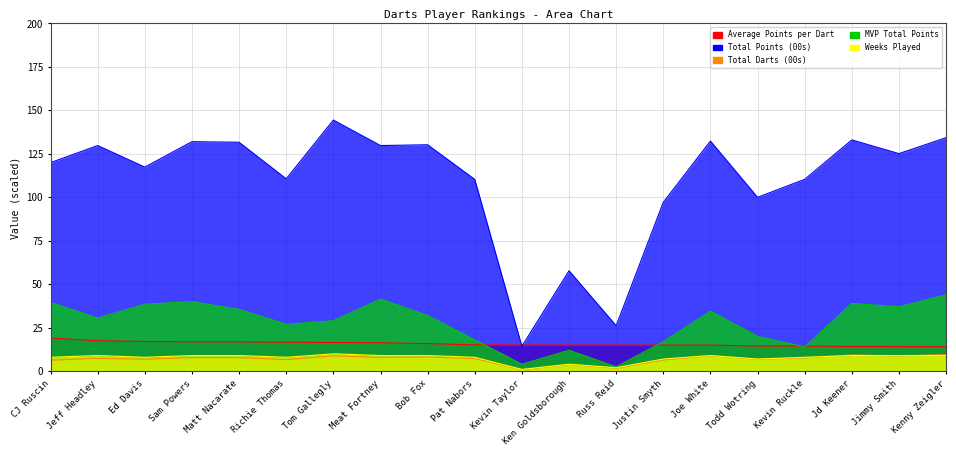

True or false: MVP Total Points and Weeks Played intersect in this chart.

False